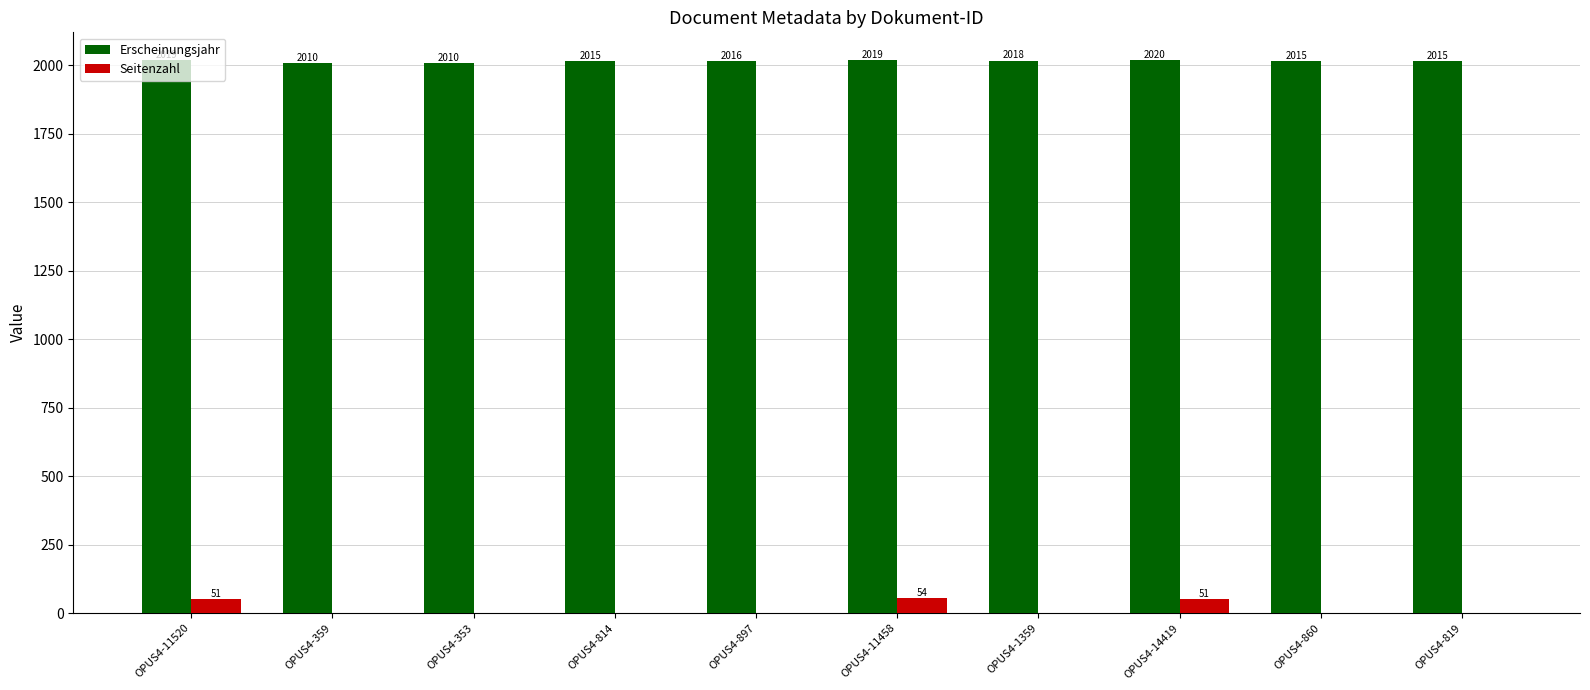

What is the approximate value of Erscheinungsjahr at OPUS4-14419, to the nearest 5?

2020